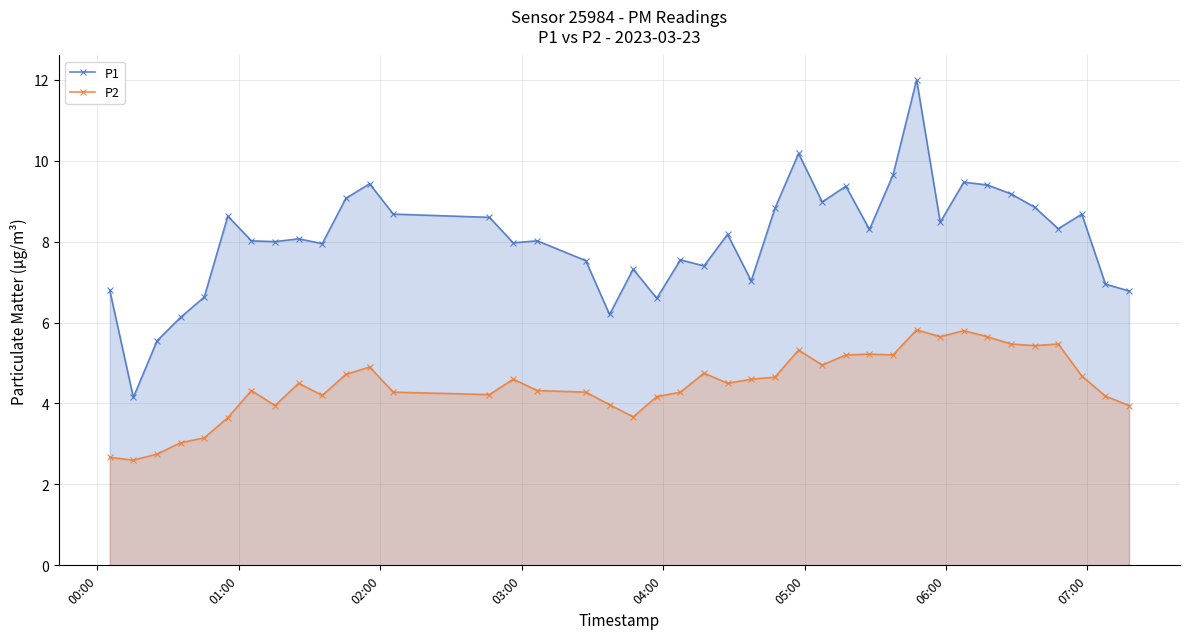

What are all the series names shown in the legend?

P1, P2